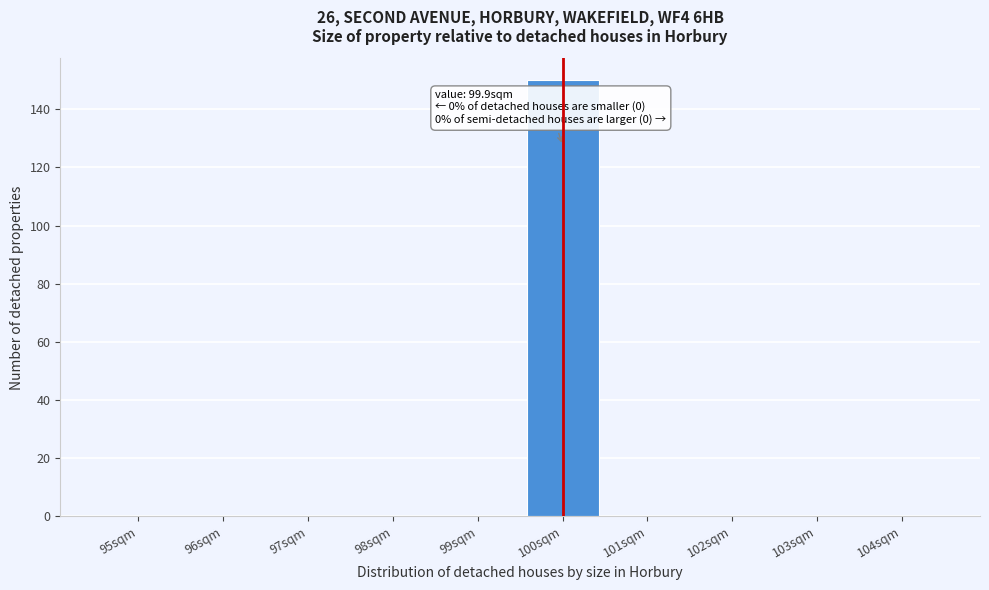

Reading left to right, extract all data points from this chart.

95sqm=0	96sqm=0	97sqm=0	98sqm=0	99sqm=0	100sqm=150	101sqm=0	102sqm=0	103sqm=0	104sqm=0